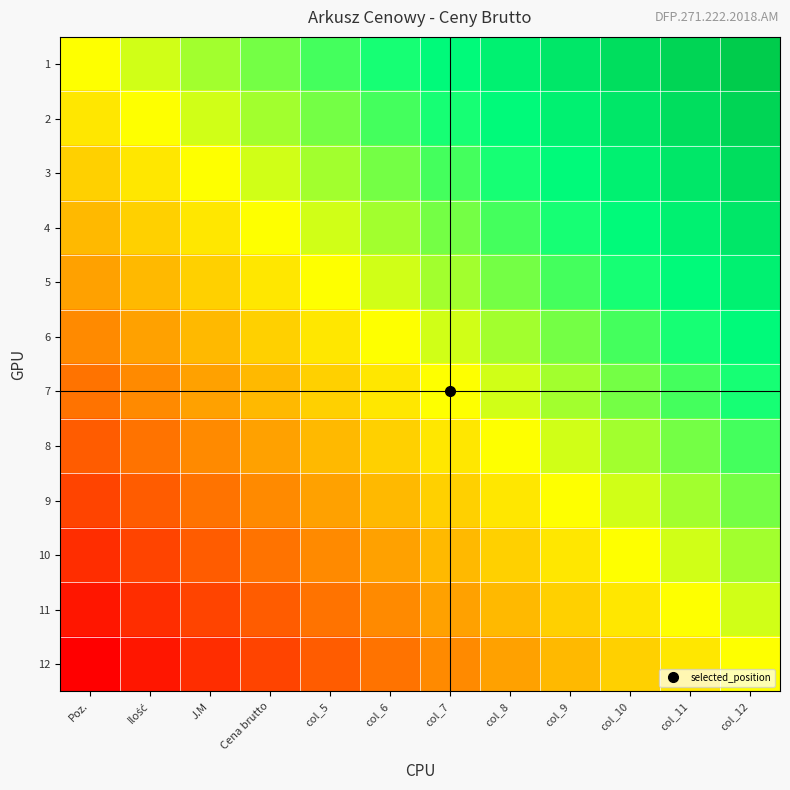

What is the difference between the highest and lowest values at col_10?

1.0